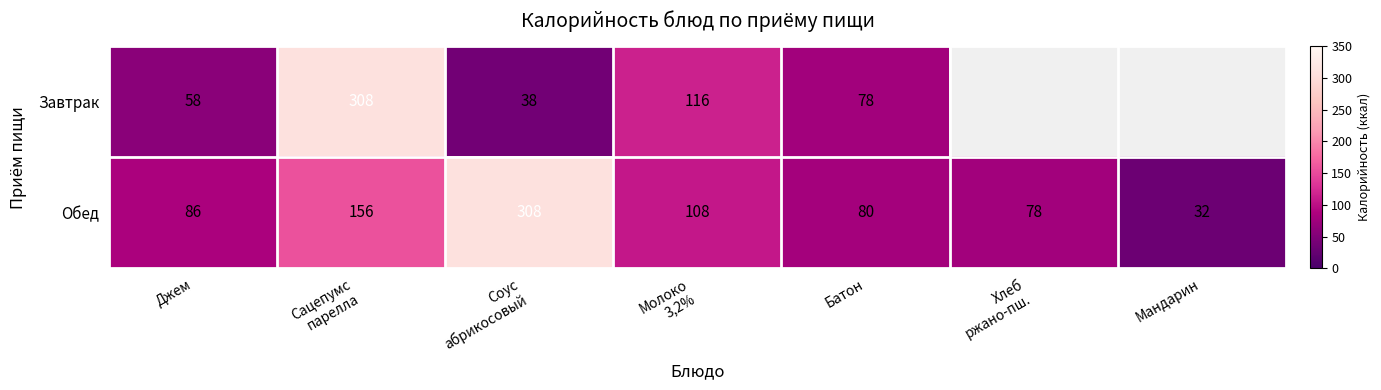

What is the difference between the maximum and minimum values in the Обед series?

276